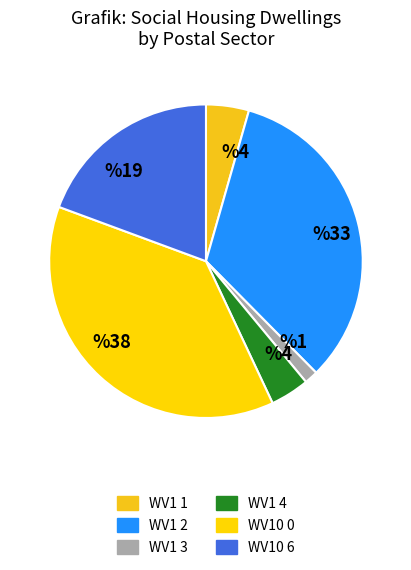

What is the largest slice in the pie chart?

WV10 0